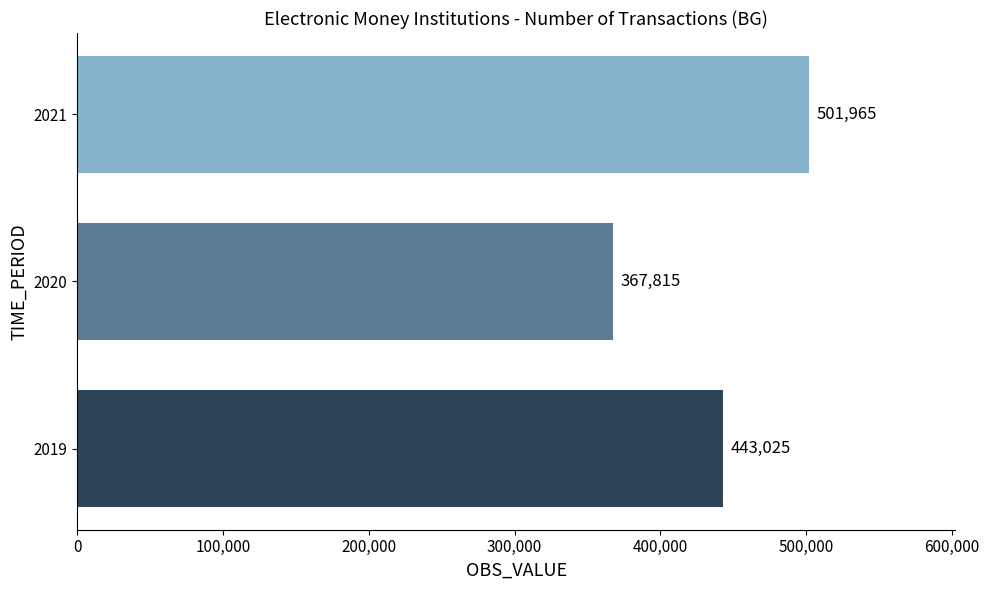

What is the change in value from 2020 to 2021?

+134150